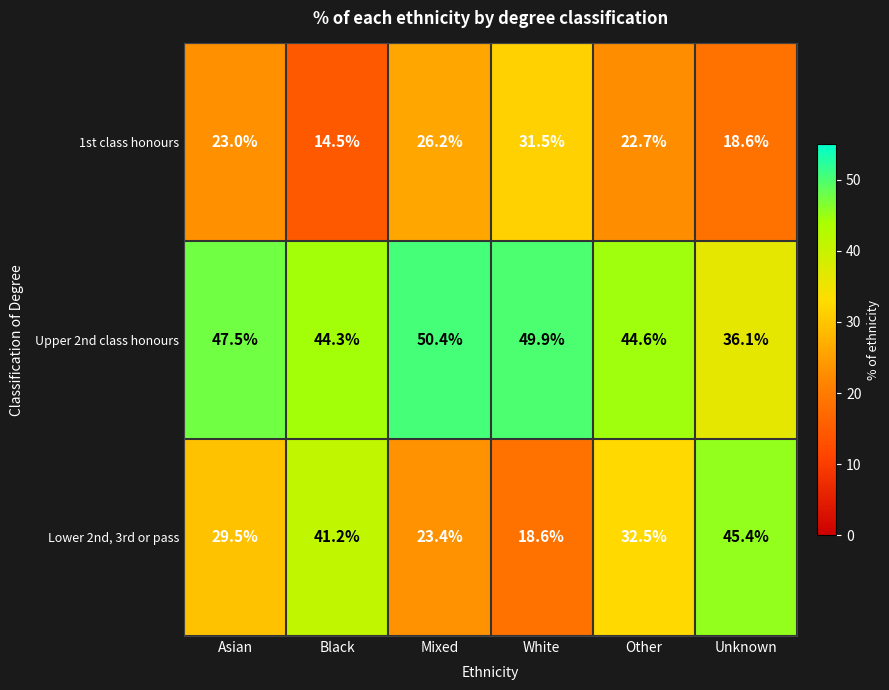

What value does the Lower 2nd, 3rd or pass series have at White?

18.6